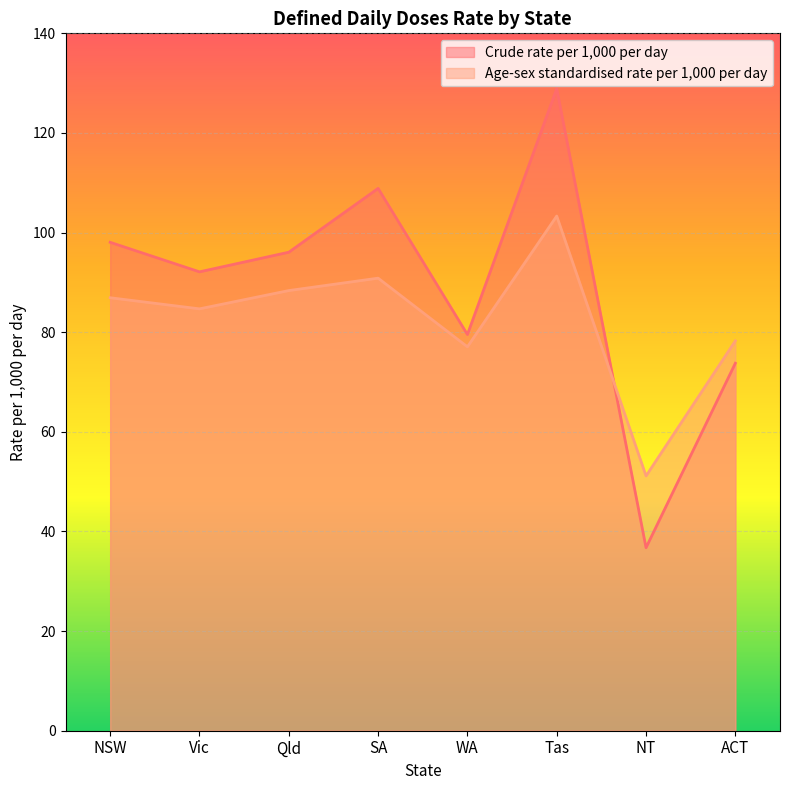

After their last crossing, which series has the higher values: Crude rate per 1,000 per day or Age-sex standardised rate per 1,000 per day?

Age-sex standardised rate per 1,000 per day